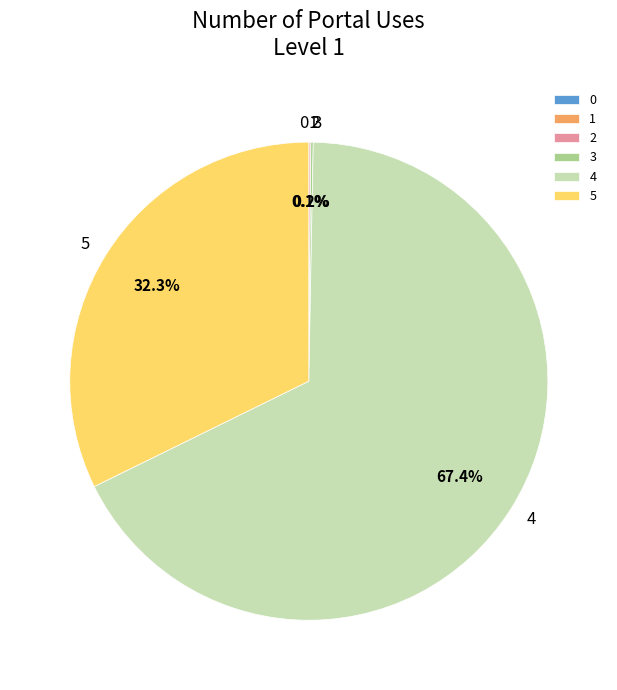

What is the largest slice in the pie chart?

4